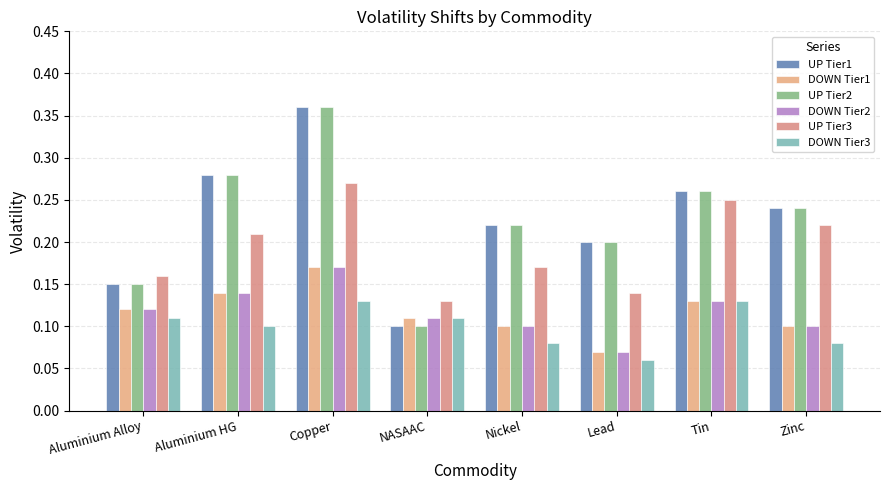

At how many categories does at least one series exceed 0?

8